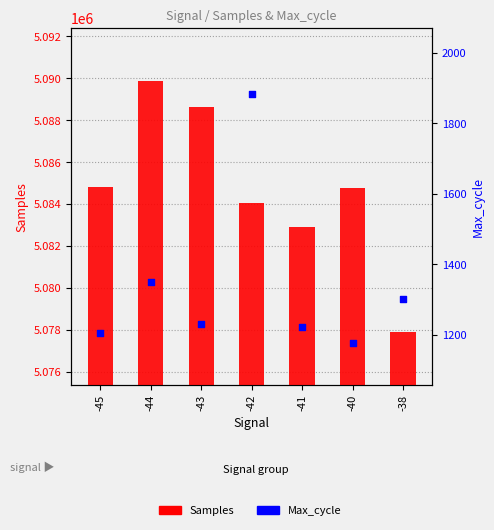

Is the value of Max_cycle at -40 greater than the value of Samples at -45?

No